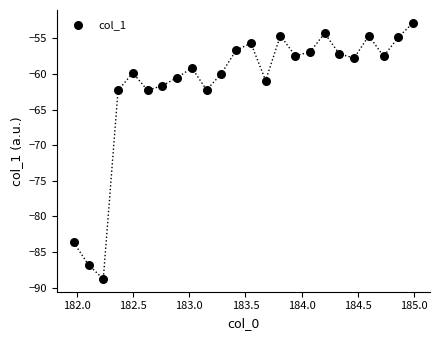

What is the range of X values (max minus min)?

3.0